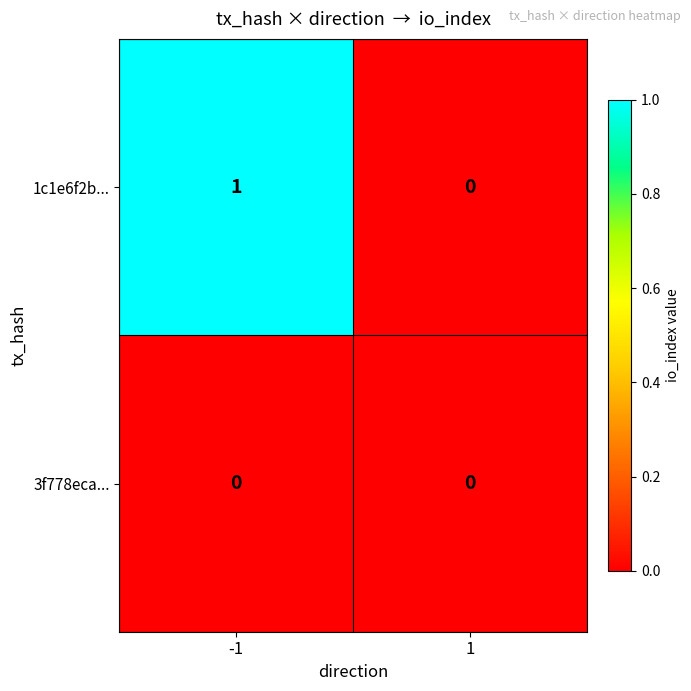

Rank the series by their maximum value, from lowest to highest.

3f778eca..., 1c1e6f2b...